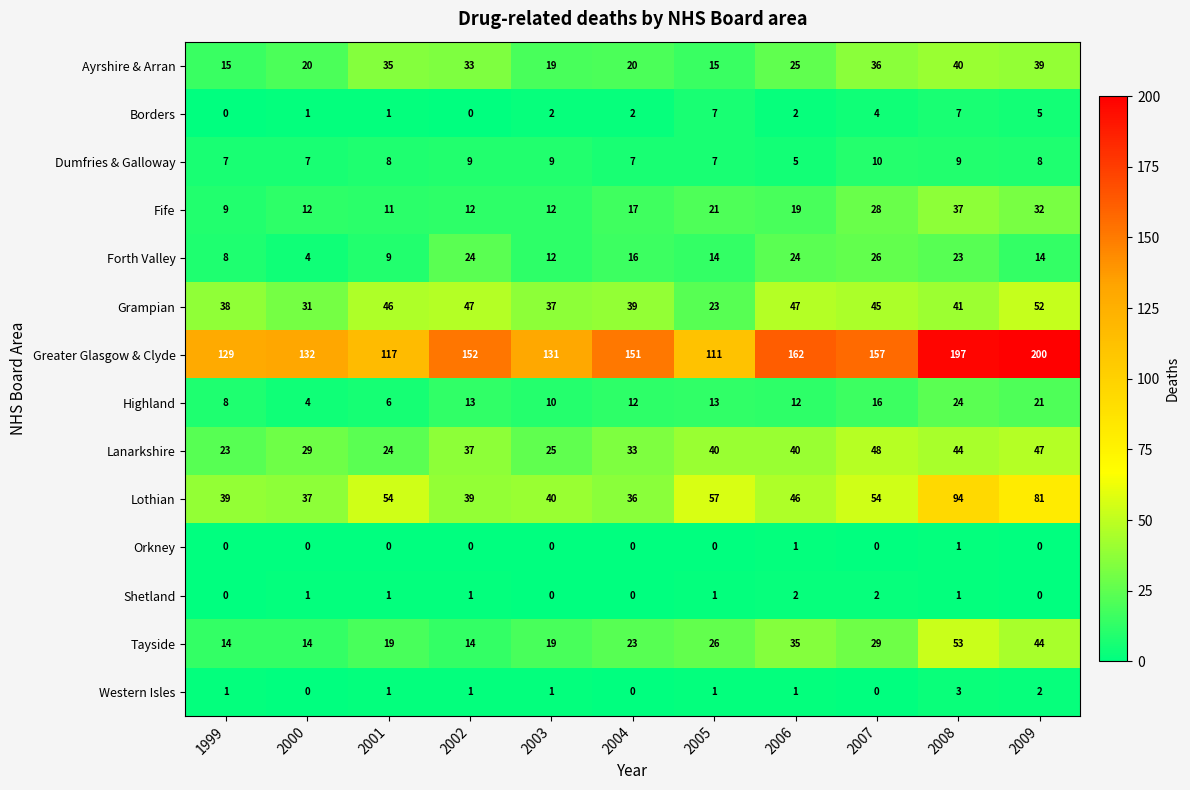

What value does the Borders series have at 2007?

4